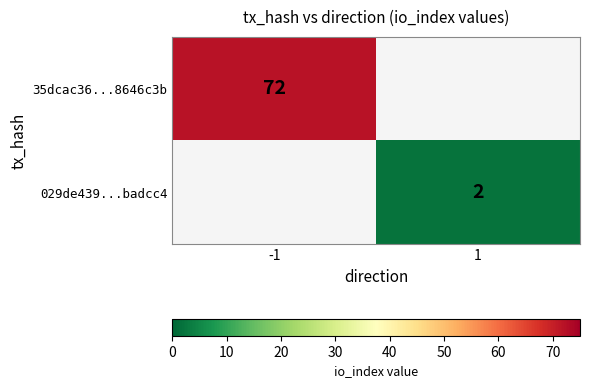

The 029de439...badcc4 series shows 1 at 1. True or false?

False